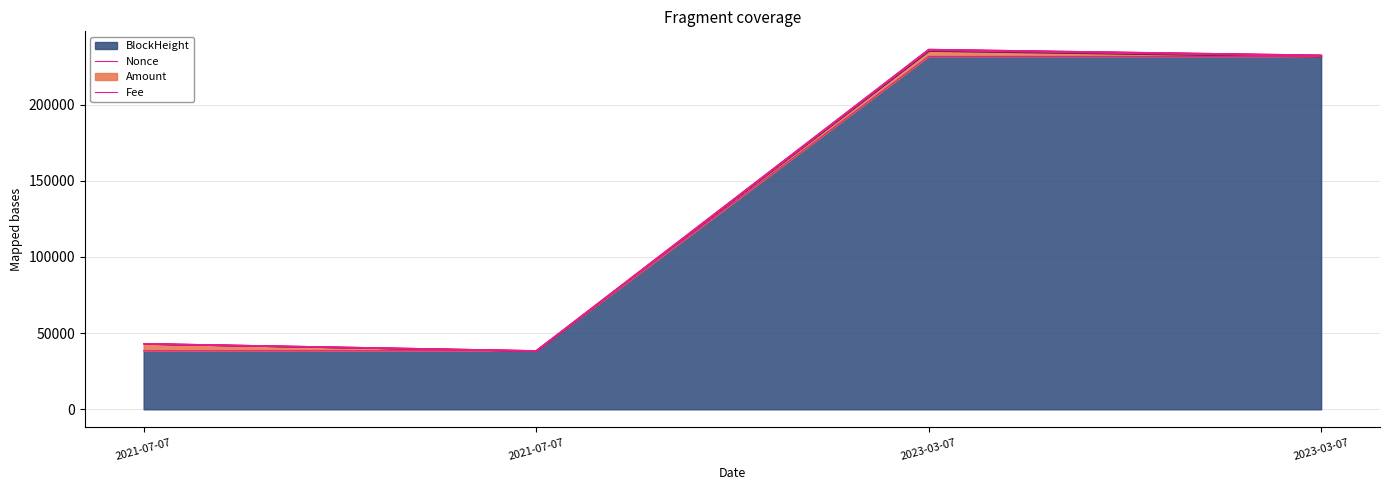

What is the maximum value for BlockHeight?

231597.0